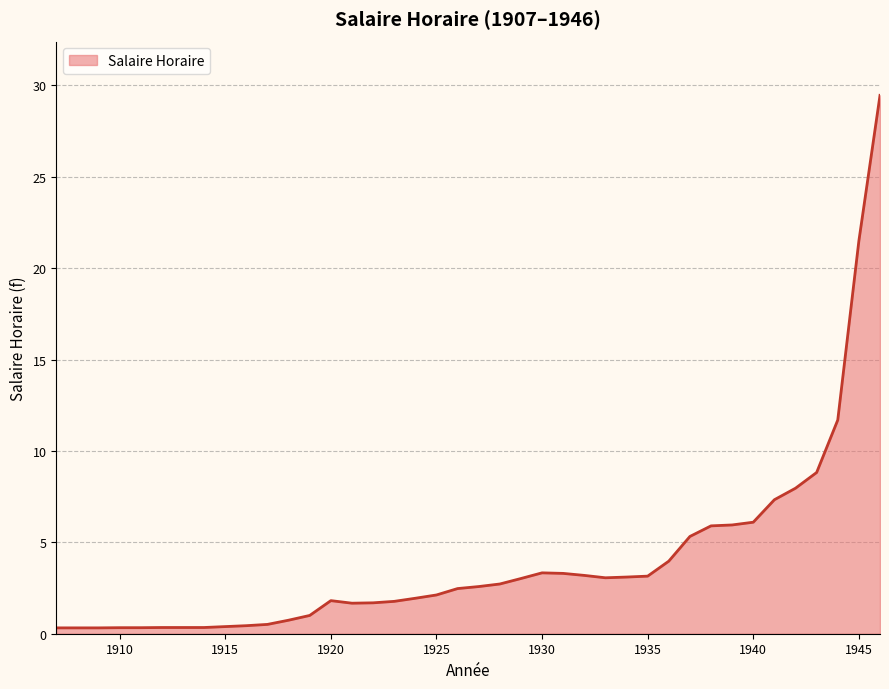

What is the difference between the maximum and minimum values?

29.1